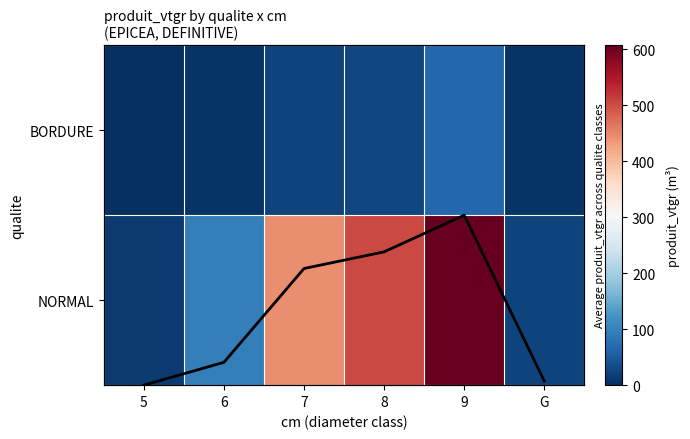

What is the spread (max minus min) of values at G?

21.7